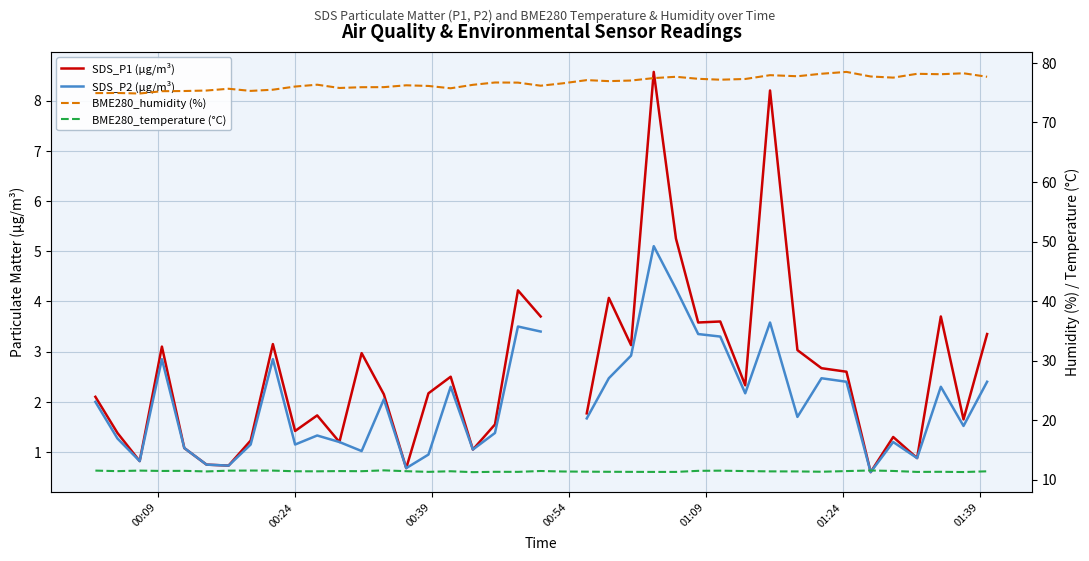

How many lines are shown in the chart?

4